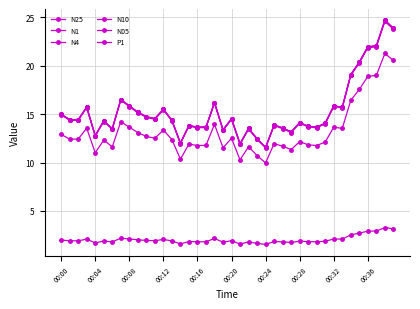

Count the number of categories in the chart.

40